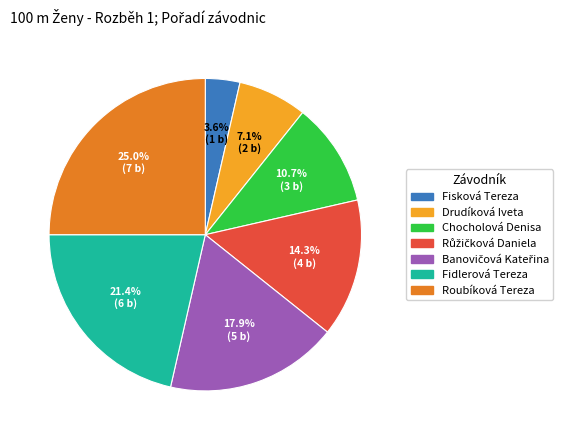

Which has a higher value, Chocholová Denisa or Drudíková Iveta?

Chocholová Denisa